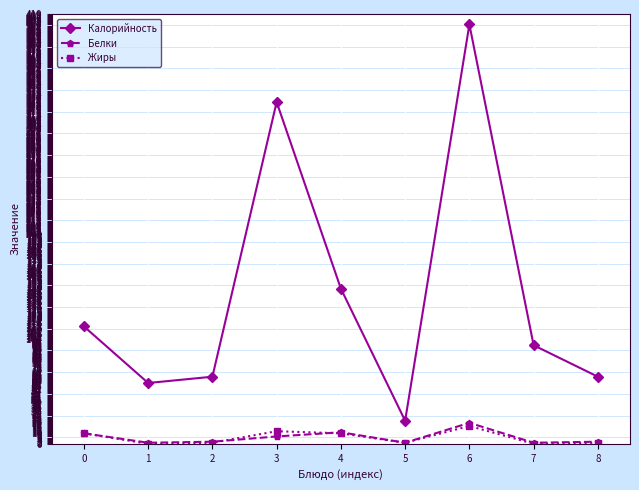

Which series has the widest spread of values?

Калорийность